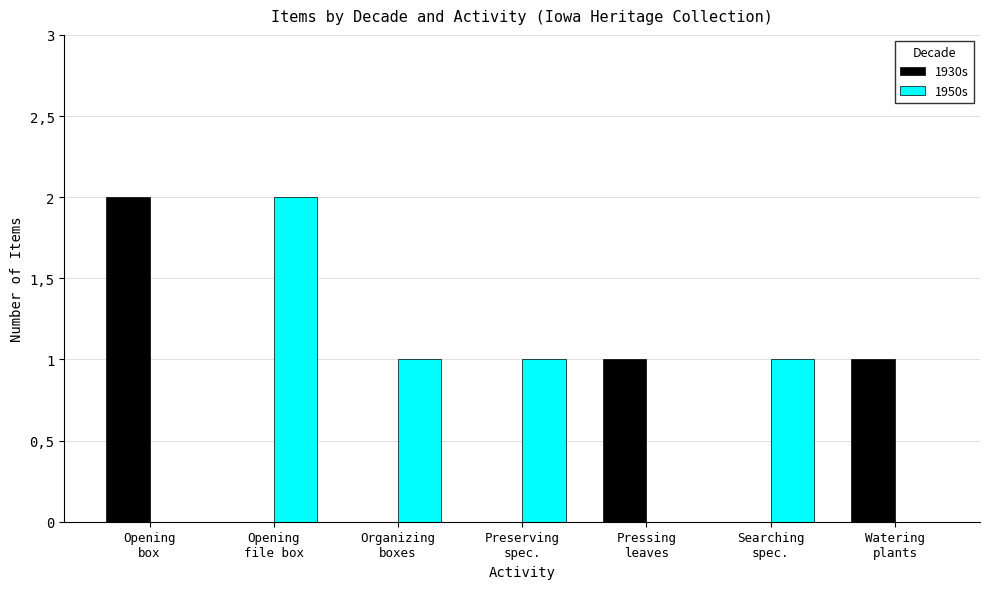

What is the difference between the highest and lowest values at Searching
spec.?

1